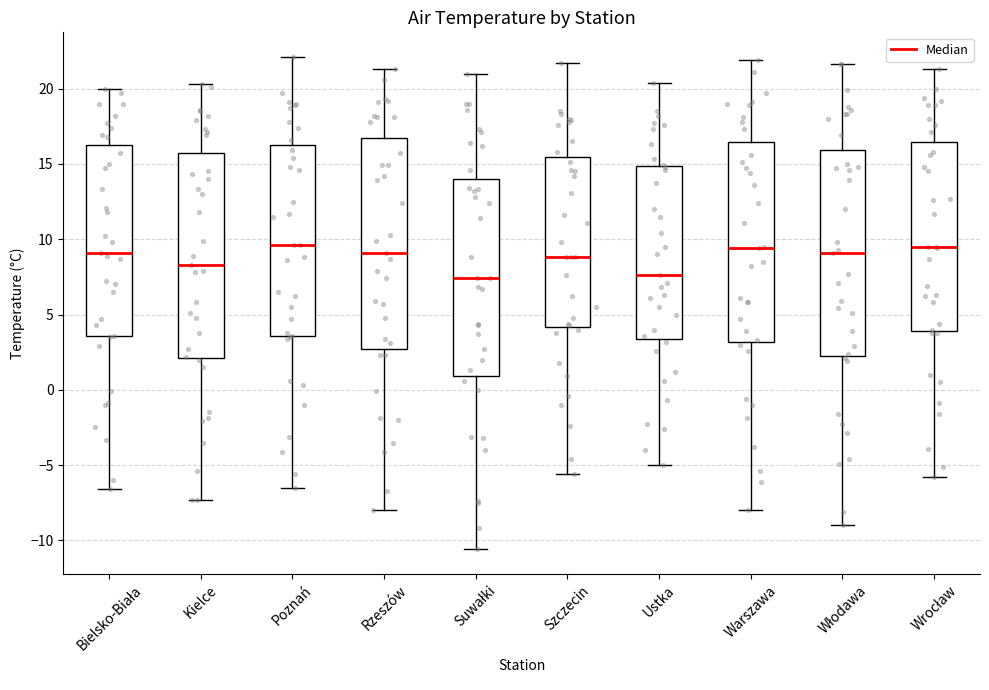

Reading left to right, read every box against the y-axis: the position of its median line, the range the box covers, and the ends of its whiskers. The values are not printed on the chart, so give them approximately, as read against the axis.

Bielsko-Biała: median 9.0, box 3.5 to 16.5, whiskers -6.5 to 20.0
Kielce: median 8.5, box 2.0 to 15.5, whiskers -7.5 to 20.5
Poznań: median 9.5, box 3.5 to 16.5, whiskers -6.5 to 22.0
Rzeszów: median 9.0, box 2.5 to 17.0, whiskers -8.0 to 21.5
Suwałki: median 7.5, box 1.0 to 14.0, whiskers -10.5 to 21.0
Szczecin: median 9.0, box 4.0 to 15.5, whiskers -5.5 to 21.5
Ustka: median 7.5, box 3.5 to 15.0, whiskers -5.0 to 20.5
Warszawa: median 9.5, box 3.0 to 16.5, whiskers -8.0 to 22.0
Włodawa: median 9.0, box 2.5 to 16.0, whiskers -9.0 to 21.5
Wrocław: median 9.5, box 4.0 to 16.5, whiskers -6.0 to 21.5